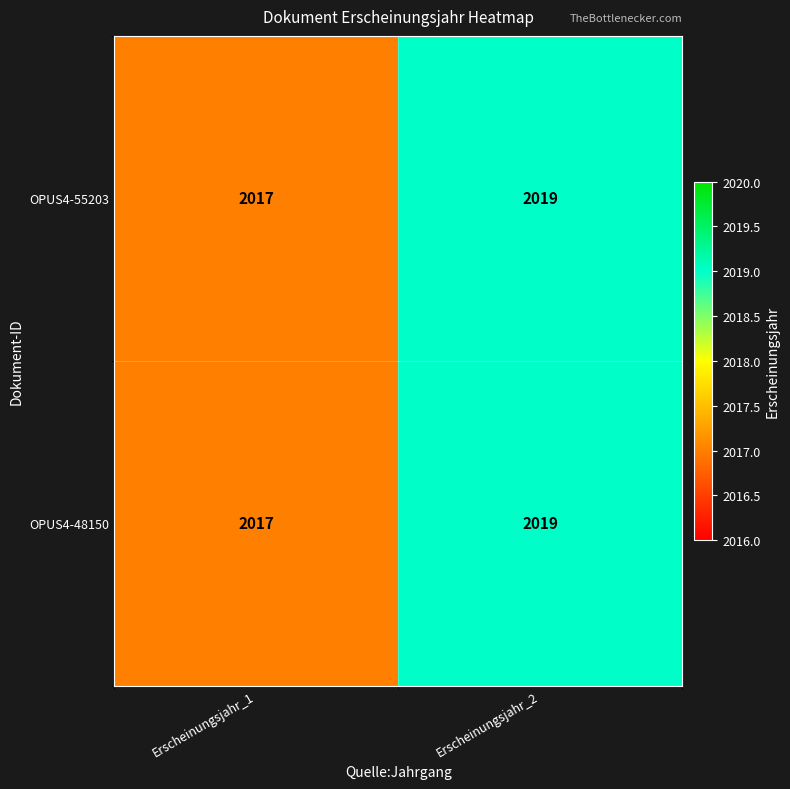

At which label is OPUS4-48150 closest to 2018?

Erscheinungsjahr_1